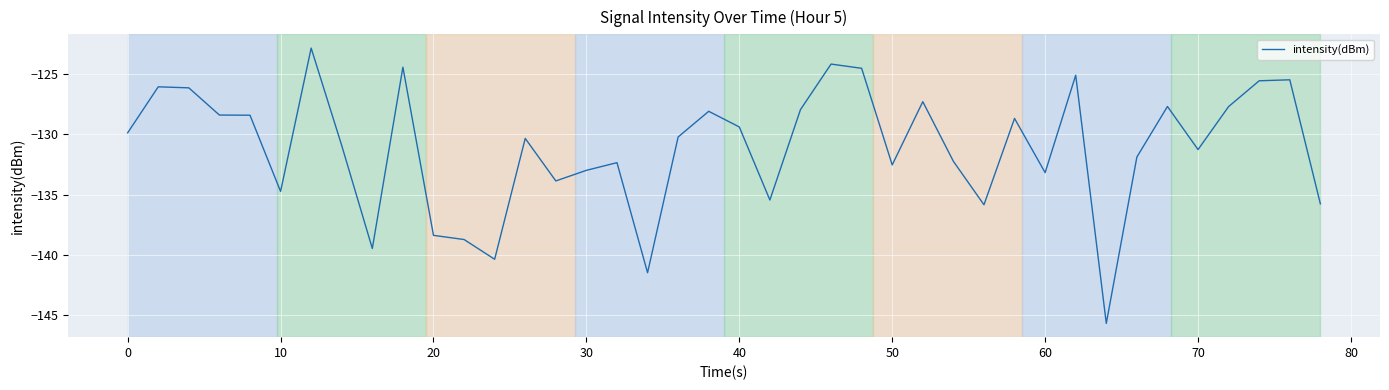

What is the difference between the maximum and minimum values?

22.8